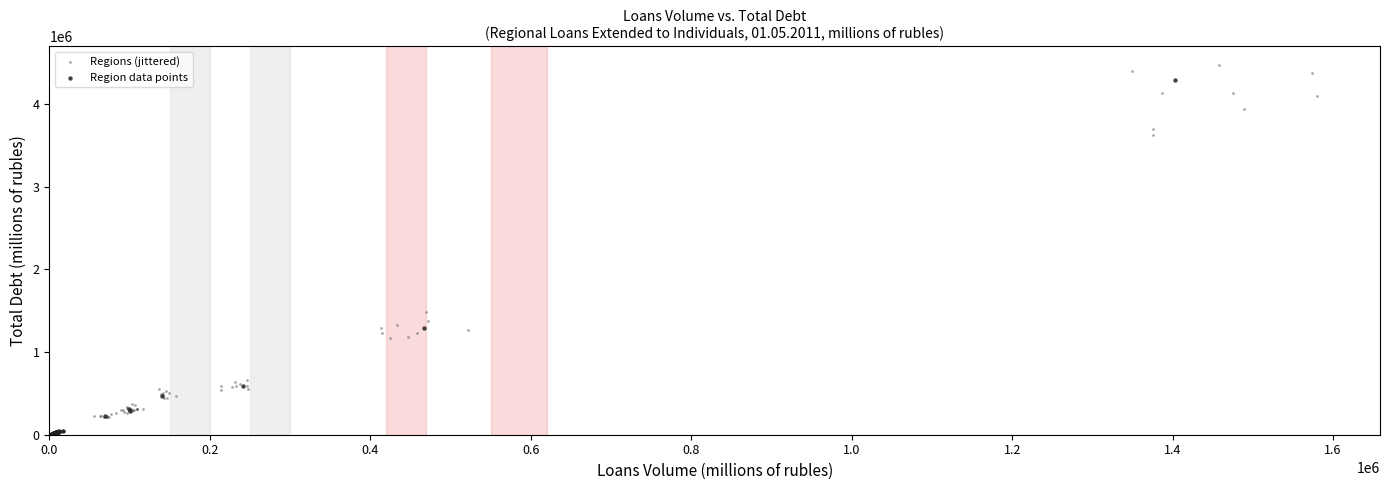

Which series has the largest Y range (max minus min)?

Regions (jittered)